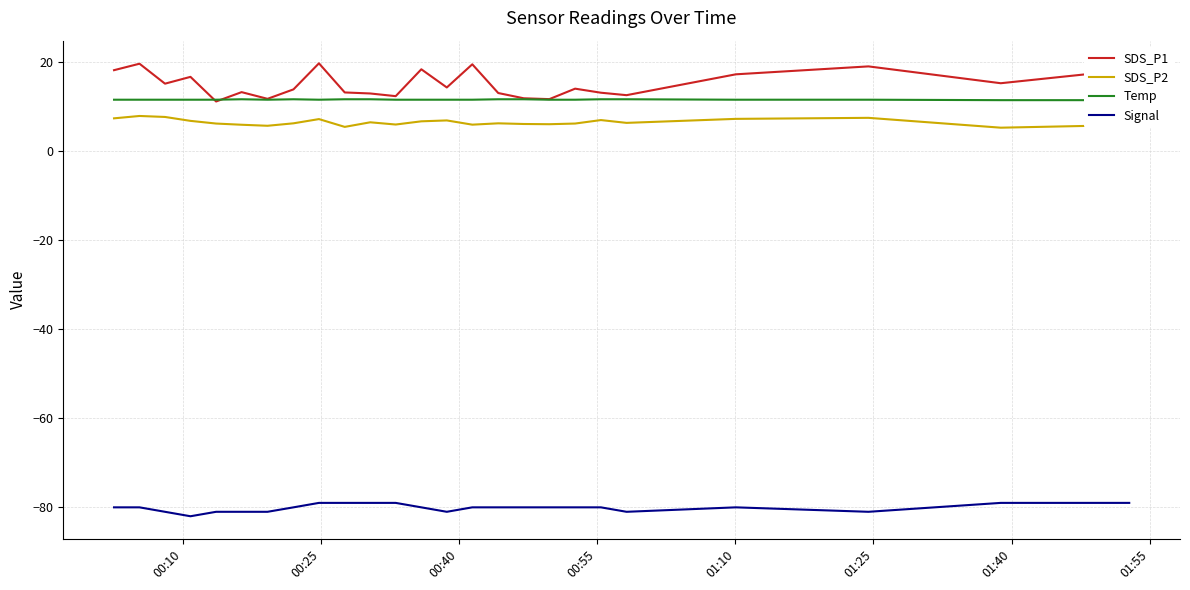

True or false: SDS_P1 and SDS_P2 cross at least once.

False